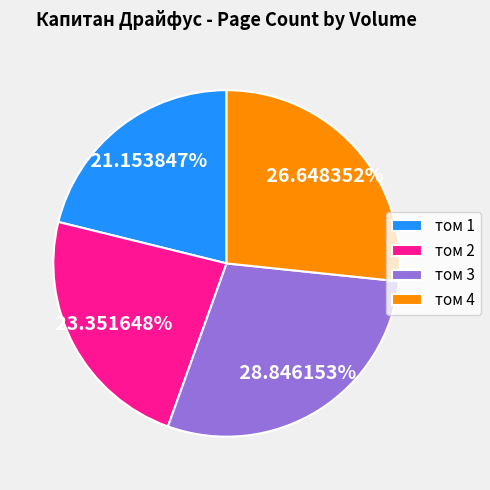

To the nearest percent, what is the difference between the largest and smallest slice percentages?

8%